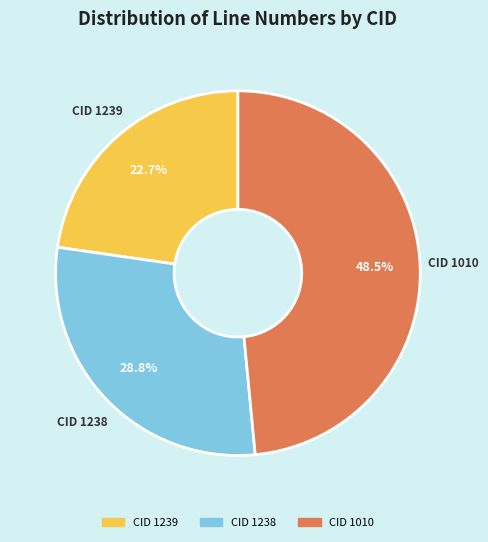

Approximately how many times larger is the value at CID 1239 compared to CID 1238?

0.8